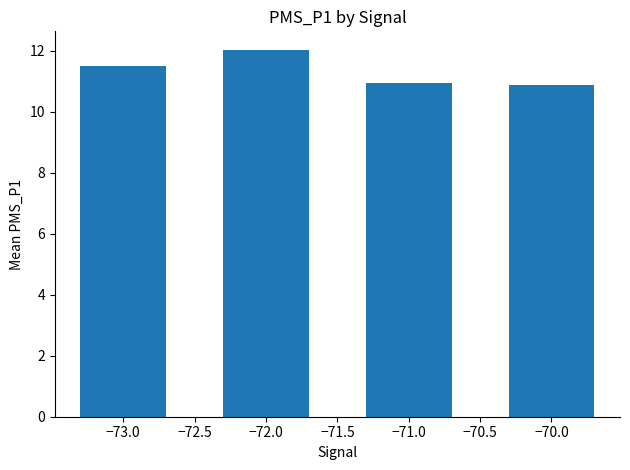

What is the average value?

11.3